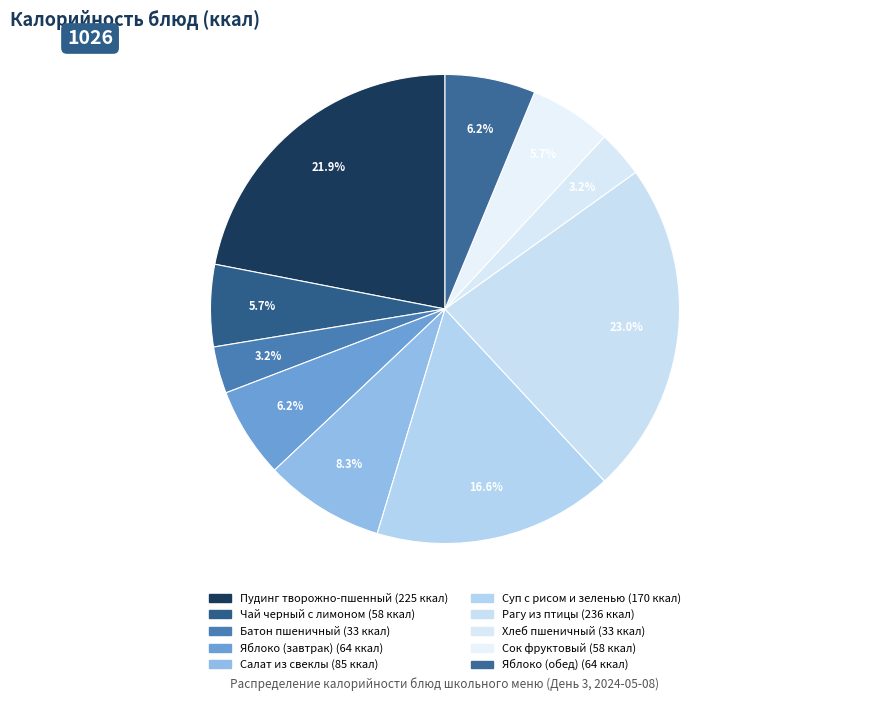

Rank the categories by value from lowest to highest.

Хлеб пшеничный, Батон пшеничный, Чай черный с лимоном, Сок фруктовый, Яблоко (завтрак), Яблоко (обед), Салат из свеклы, Суп с рисом и зеленью, Пудинг творожно-пшенный, Рагу из птицы